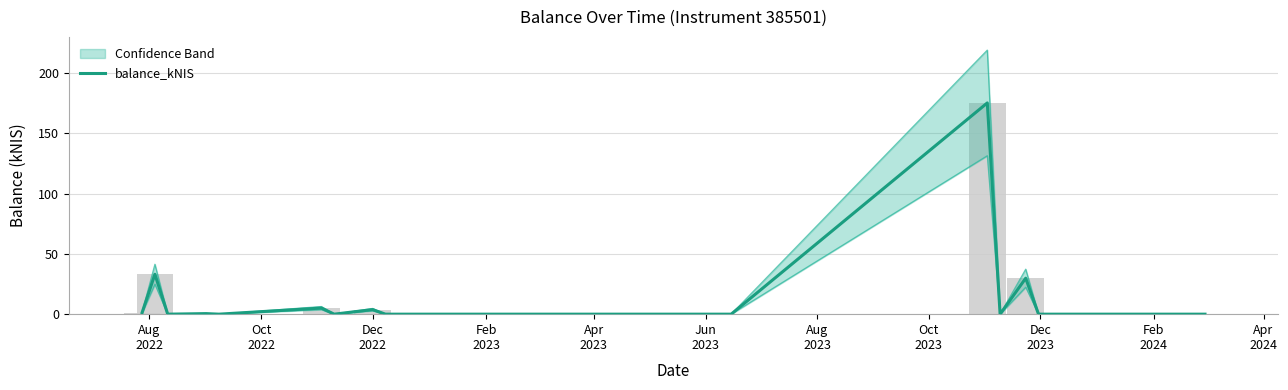

The value at Oct
2022 is 55.4. True or false?

False